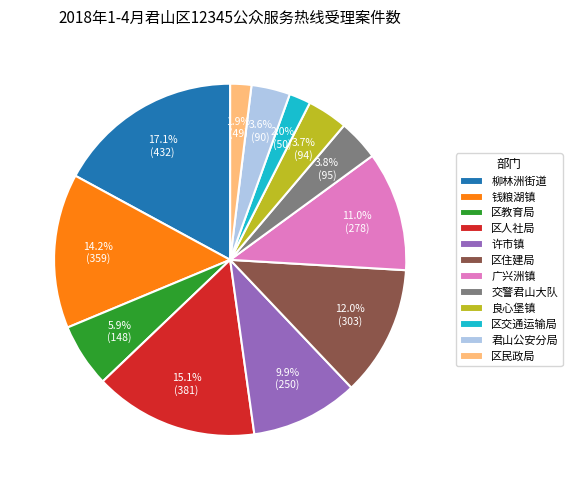

How many segments does this pie chart have?

12